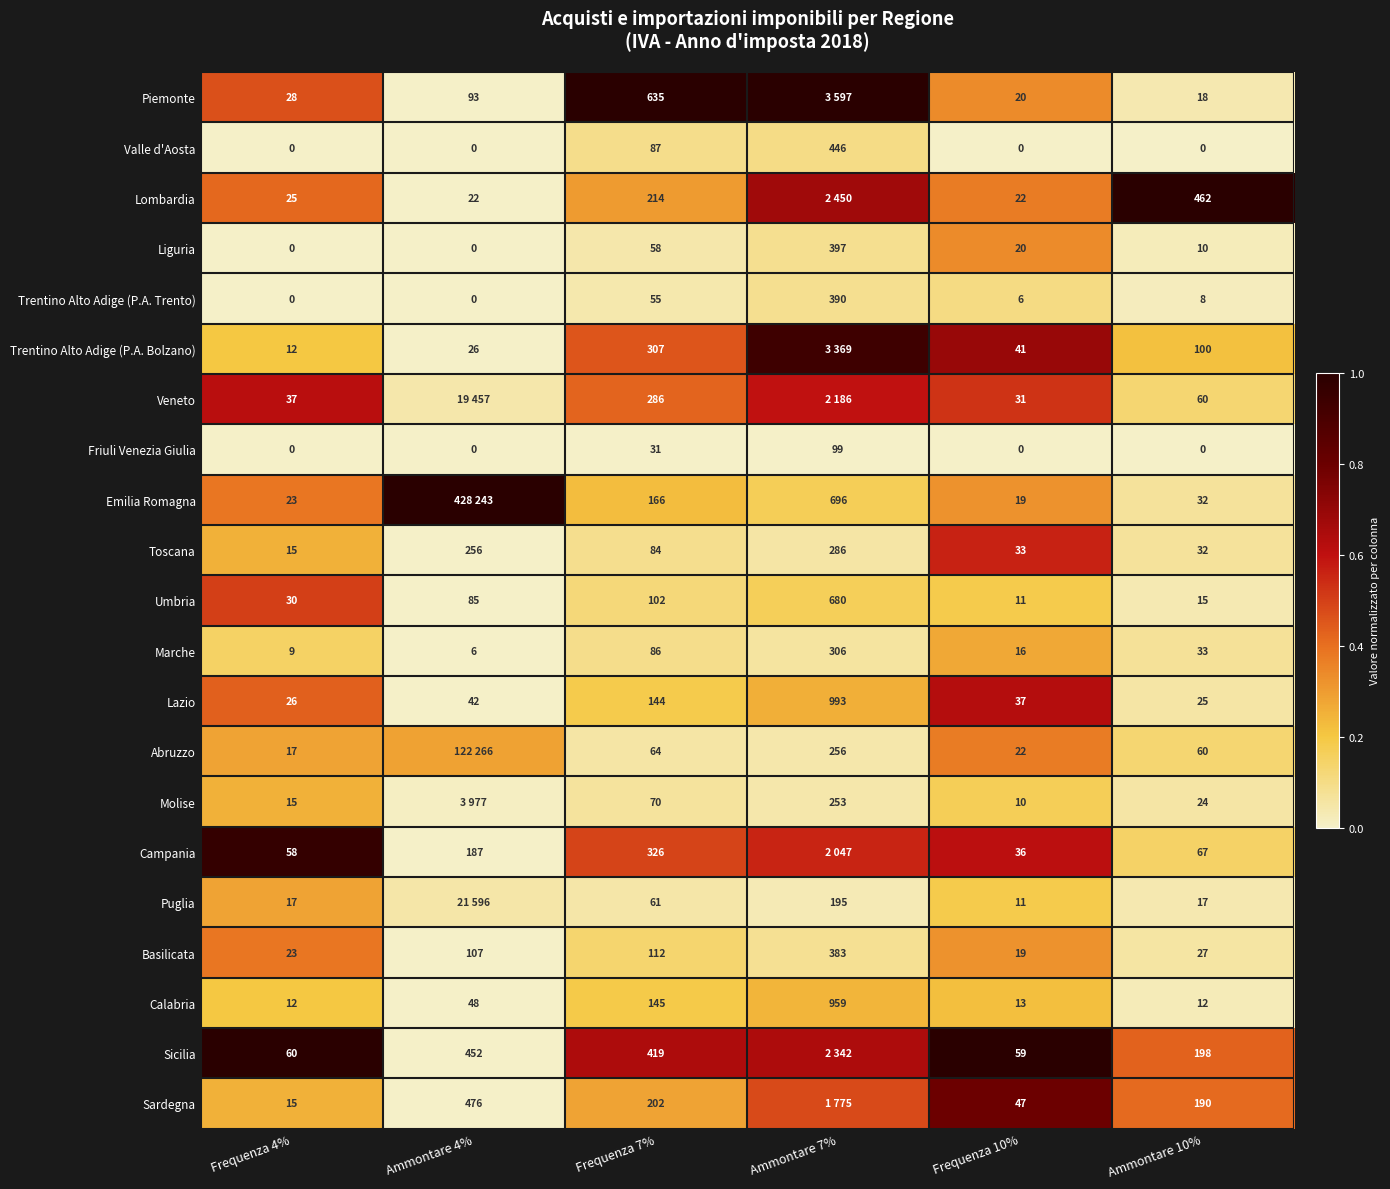

Is the value of Trentino Alto Adige (P.A. Bolzano) at Frequenza 7% greater than the value of Toscana at Frequenza 10%?

Yes